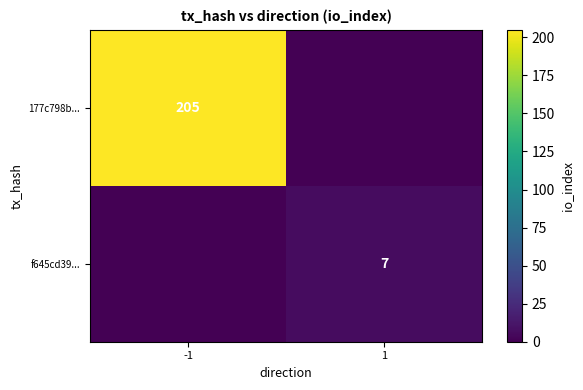

The f645cd39... series shows 2 at 1. True or false?

False